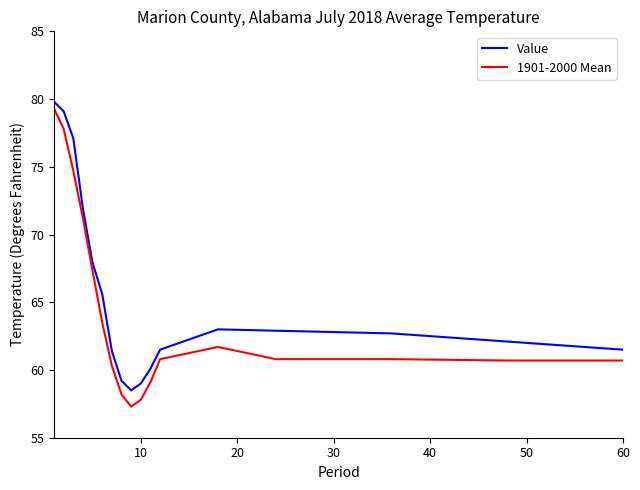

True or false: 1901-2000 Mean and Value intersect in this chart.

False